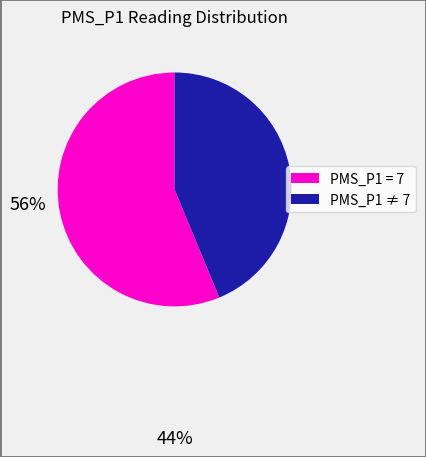

How many slices are in this pie chart?

2